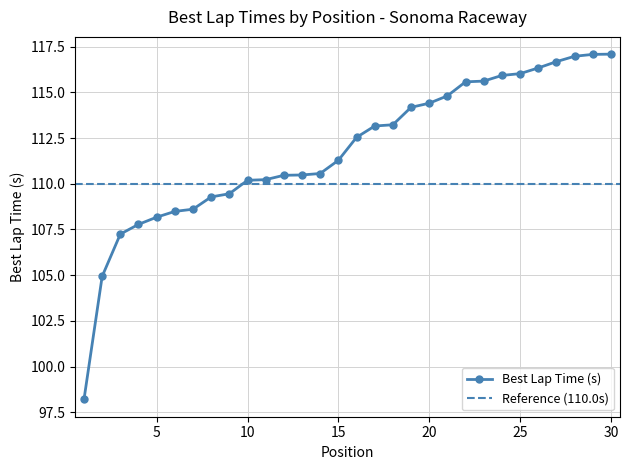

Reading left to right, transcribe all the data shown in this chart.

1=98.2	2=104.9	3=107.2	4=107.8	5=108.2	6=108.5	7=108.6	8=109.3	9=109.5	10=110.2	11=110.2	12=110.5	13=110.5	14=110.6	15=111.3	16=112.5	17=113.2	18=113.2	19=114.2	20=114.4	21=114.8	22=115.6	23=115.6	24=115.9	25=116.0	26=116.3	27=116.7	28=117.0	29=117.1	30=117.1